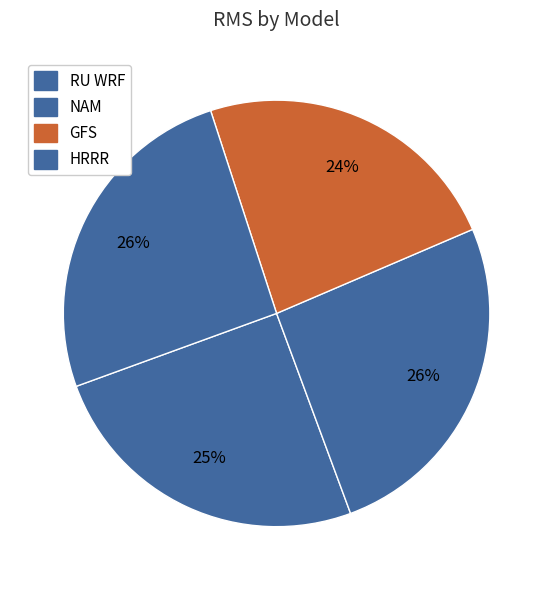

Which category has the smallest portion of the pie?

GFS